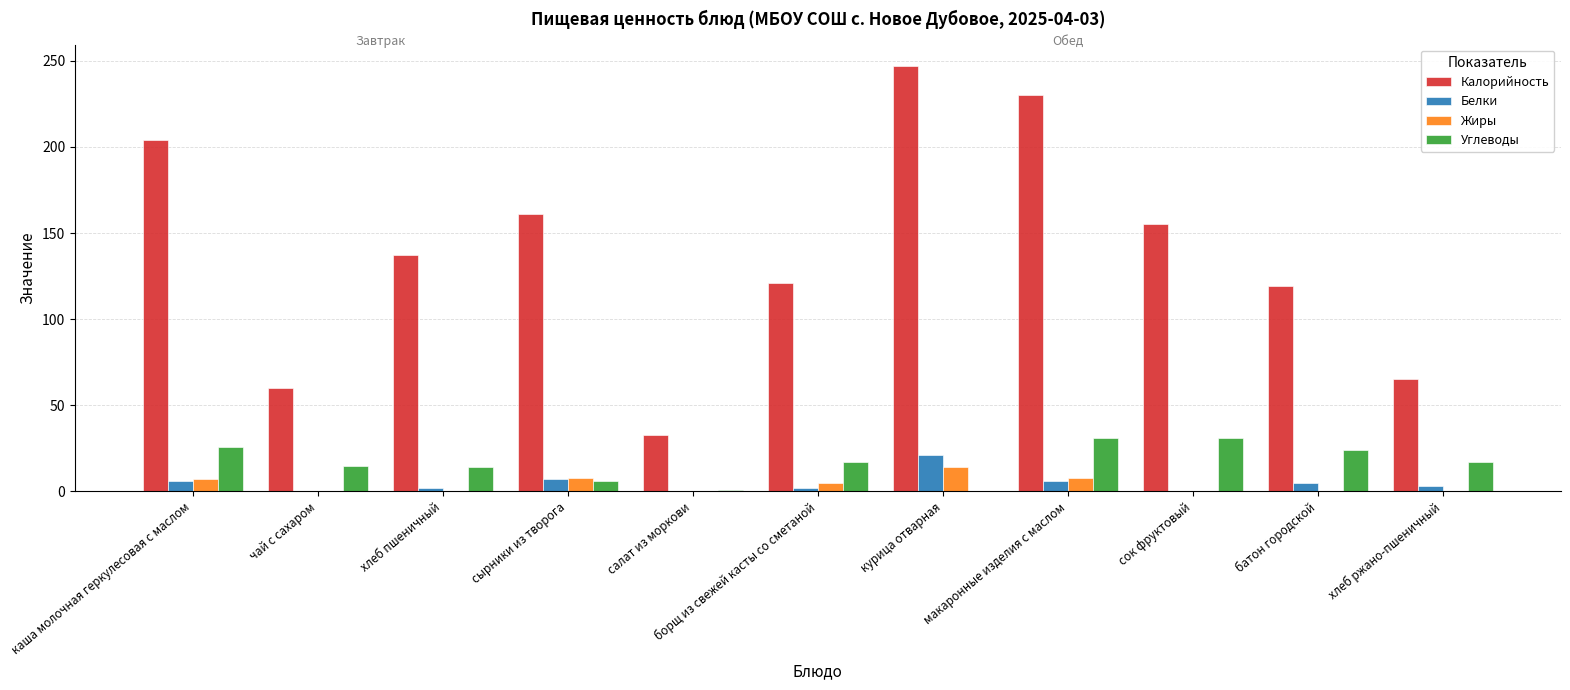

How many series are shown in this chart?

4